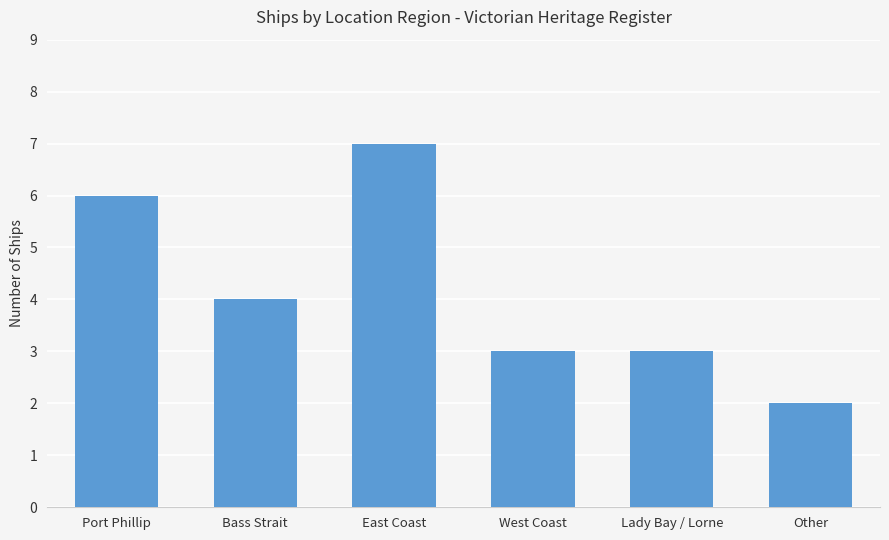

What is the label of the 6th bar from the left?

Other